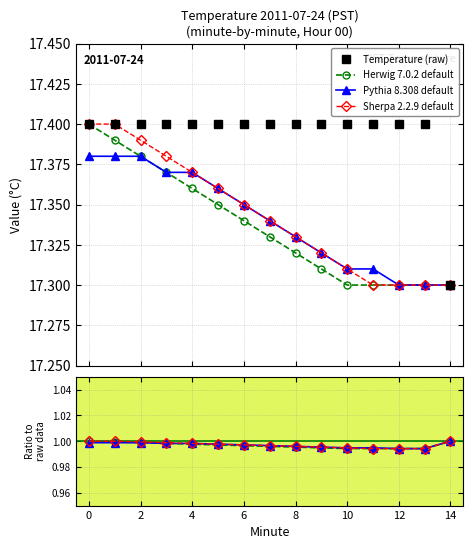

How many lines are shown in the chart?

4